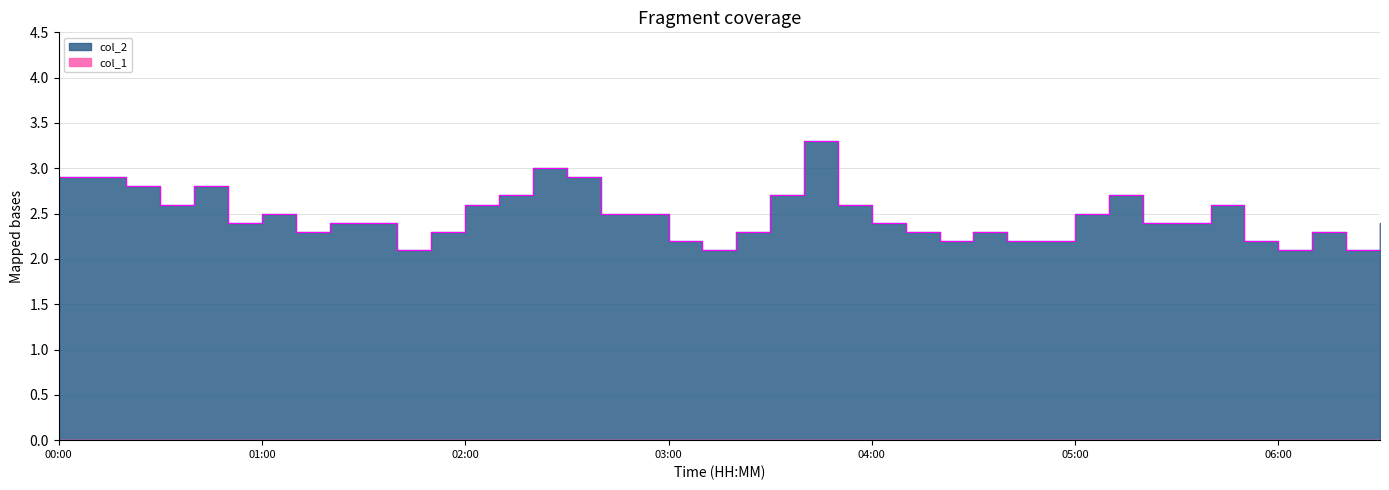

Reading left to right, extract all data points from this chart.

00:00=2.9	00:10=2.9	00:20=2.8	00:30=2.6	00:40=2.8	00:50=2.4	01:00=2.5	01:10=2.3	01:20=2.4	01:30=2.4	01:40=2.1	01:50=2.3	02:00=2.6	02:10=2.7	02:20=3.0	02:30=2.9	02:40=2.5	02:50=2.5	03:00=2.2	03:10=2.1	03:20=2.3	03:30=2.7	03:40=3.3	03:50=2.6	04:00=2.4	04:10=2.3	04:20=2.2	04:30=2.3	04:40=2.2	04:50=2.2	05:00=2.5	05:10=2.7	05:20=2.4	05:30=2.4	05:40=2.6	05:50=2.2	06:00=2.1	06:10=2.3	06:20=2.1	06:30=2.4